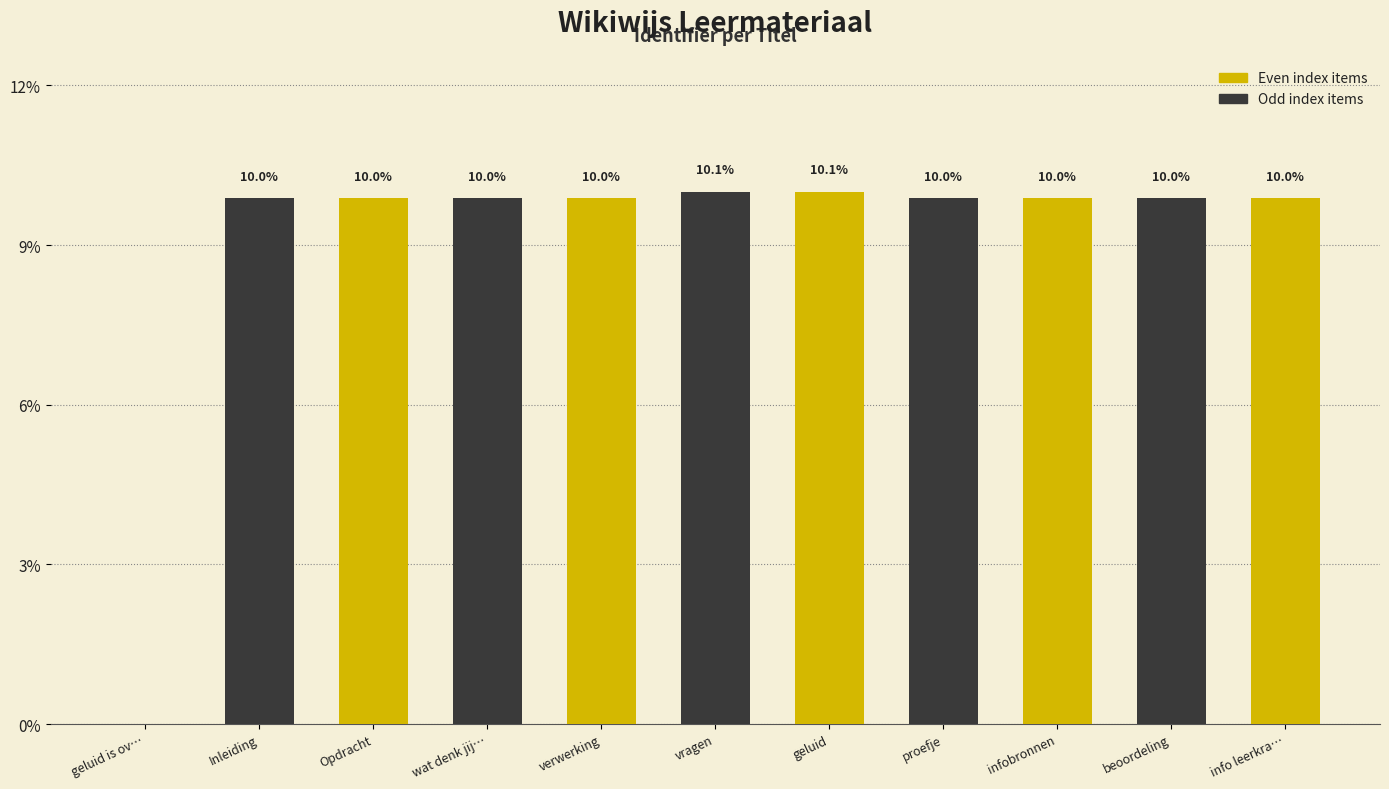

Reading left to right, transcribe all the data shown in this chart.

geluid is ov…=0.0	Inleiding=10.0	Opdracht=10.0	wat denk jij…=10.0	verwerking=10.0	vragen=10.1	geluid=10.1	proefje=10.0	infobronnen=10.0	beoordeling=10.0	info leerkra…=10.0